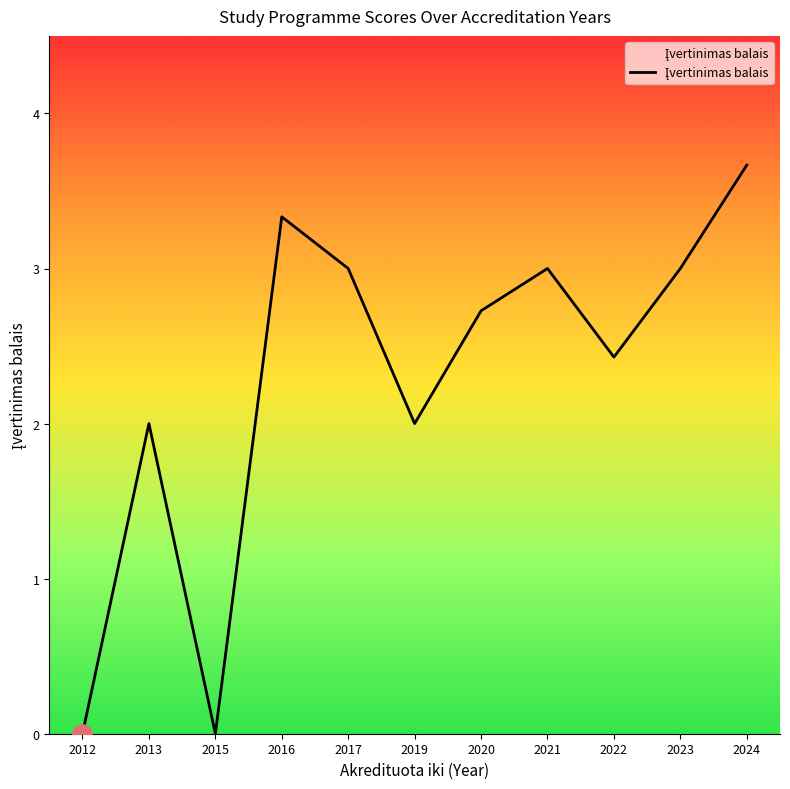

True or false: the data shows 2.7 at 2020.

True